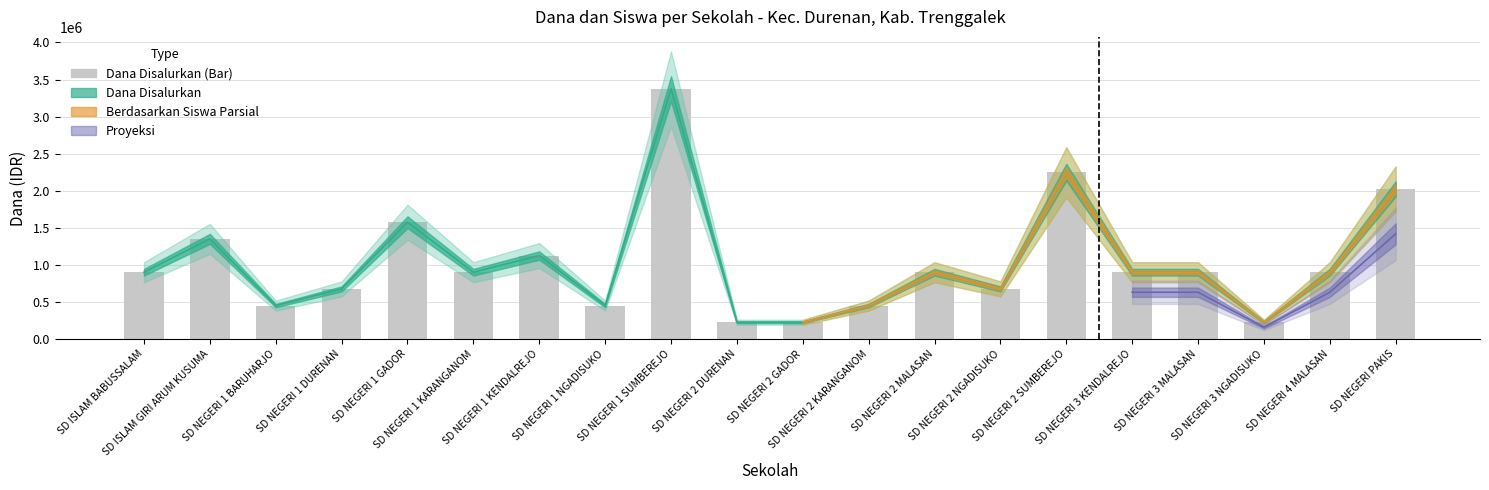

Reading left to right, extract all data points from this chart.

900000	1350000	450000	675000	1575000	900000	1125000	450000	3375000	225000	225000	450000	900000	675000	2250000	900000	900000	225000	900000	2025000